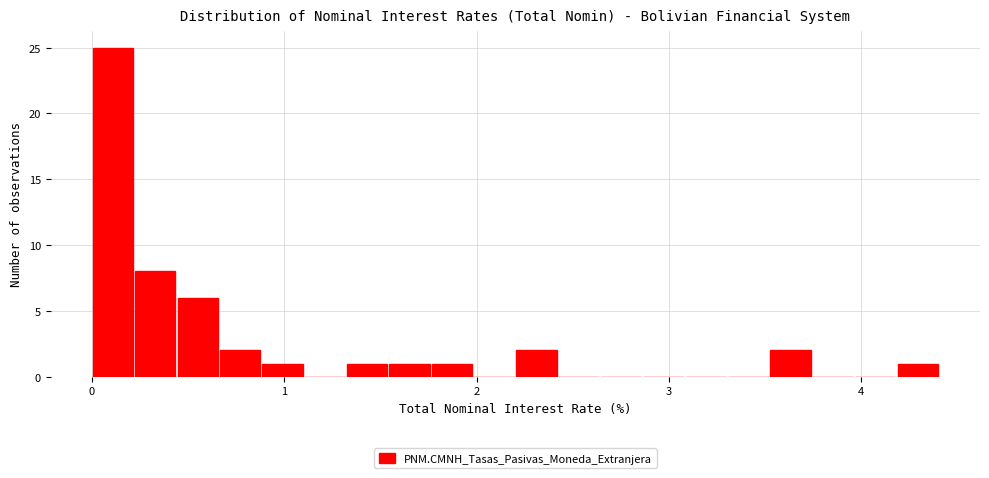

Around what value on the x-axis is the tallest bar? Give the approximate position of its centre, as read against the axis.

0.1